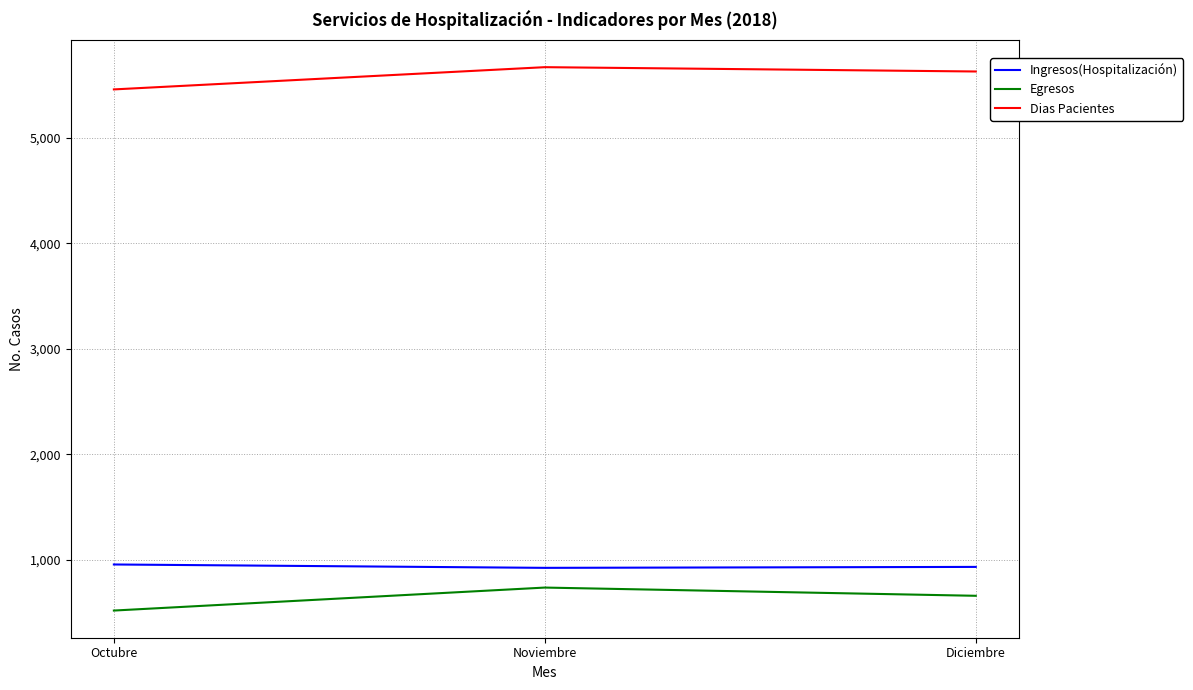

Which series has the largest total across all categories?

Dias Pacientes